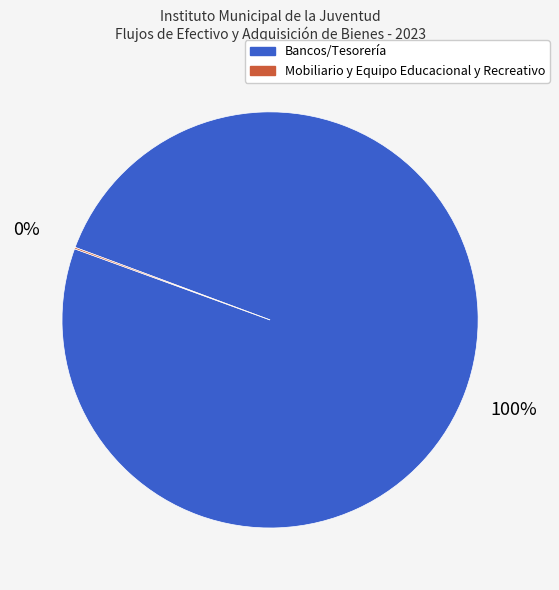

Is it true that Bancos/Tesorería is 86% of the pie?

False